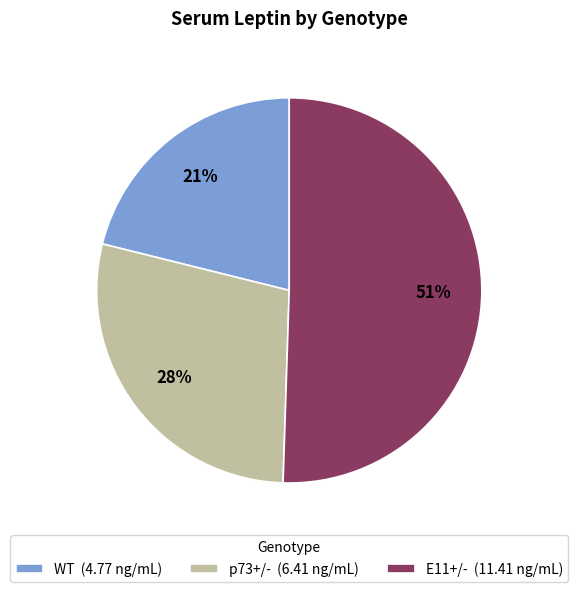

Rank the categories by value from lowest to highest.

WT, p73+/-, E11+/-